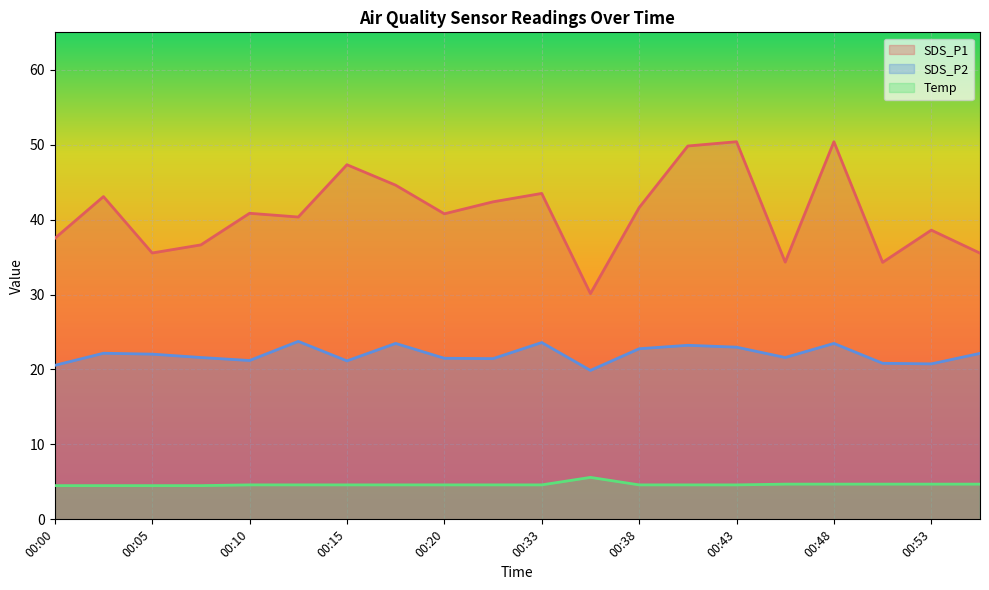

Which series has the widest spread of values?

SDS_P1